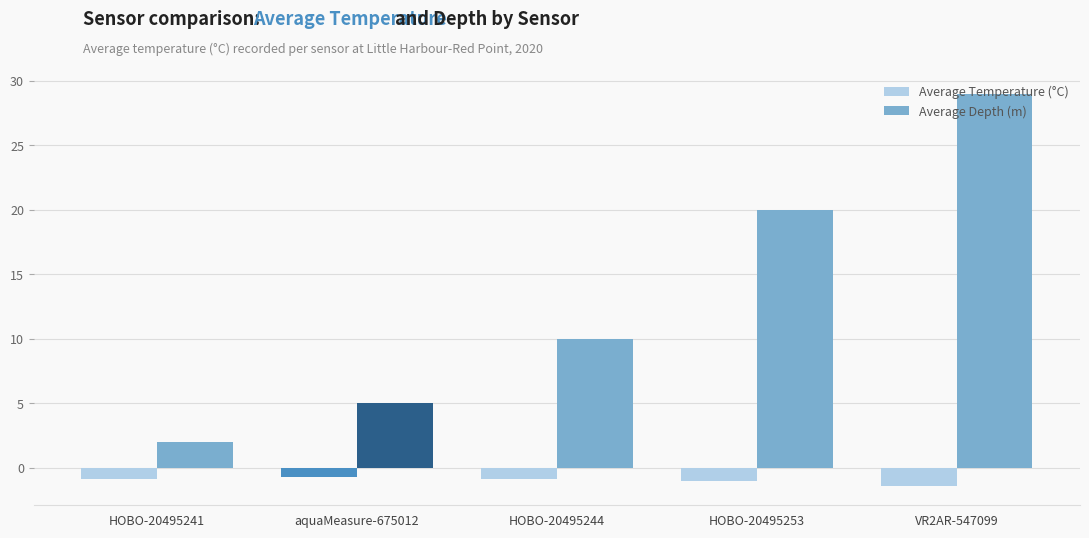

Which category has the lowest value in the Average Depth (m) series?

HOBO-20495241